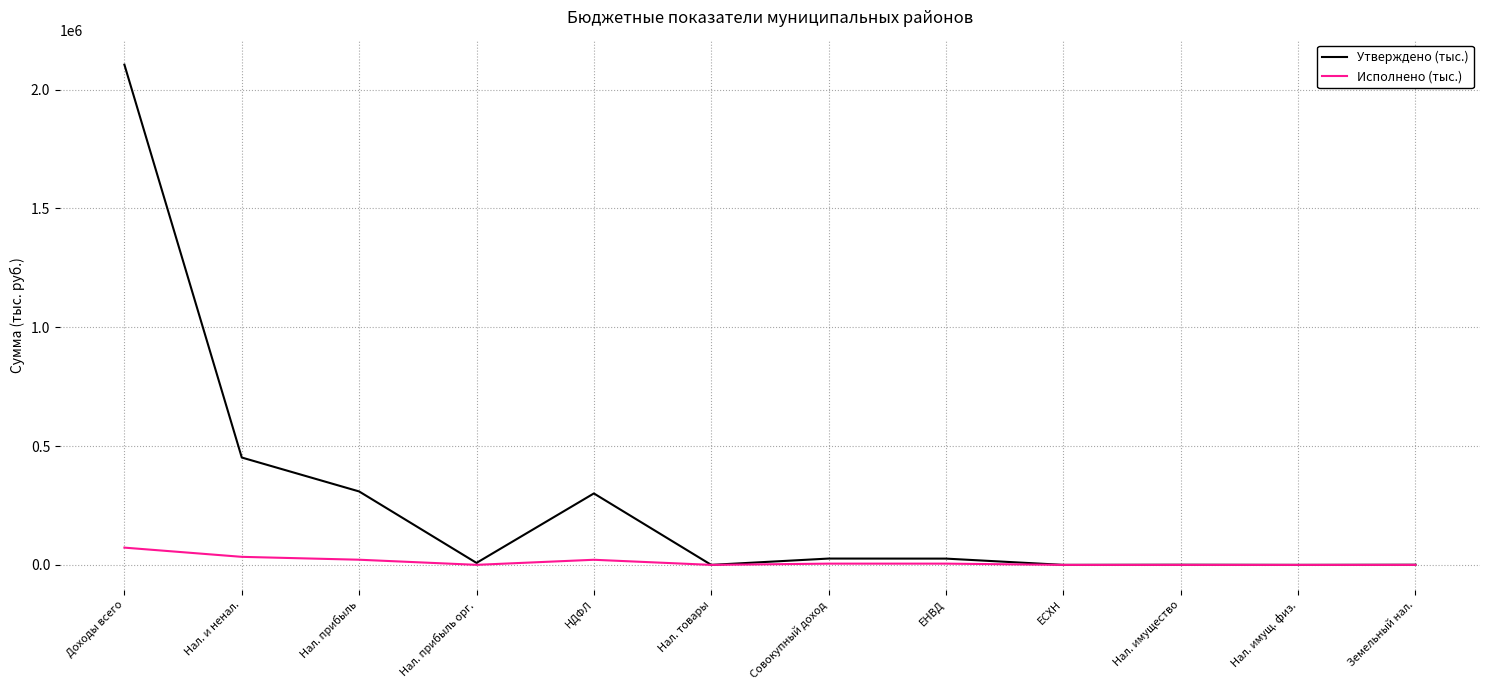

The Утверждено (тыс.) series shows 394499 at НДФЛ. True or false?

False